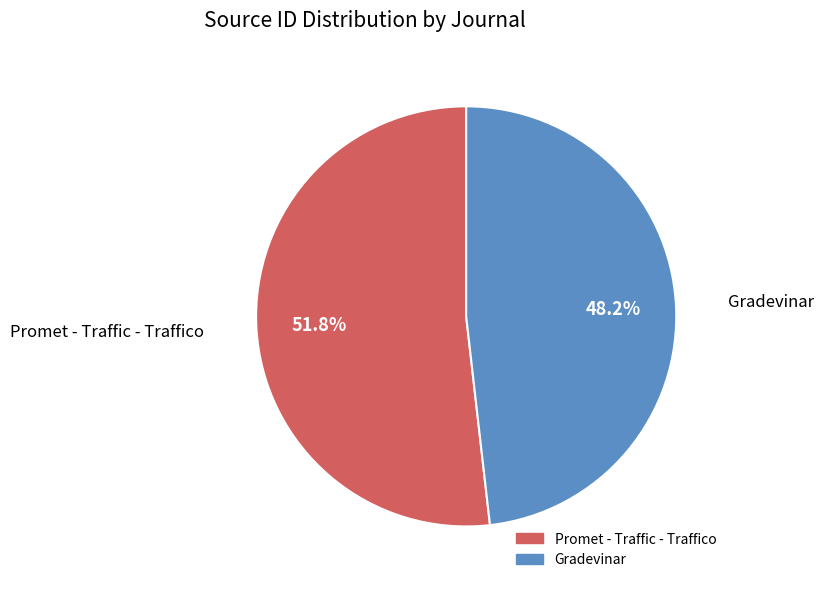

To the nearest percent, what is the difference between the Promet - Traffic - Traffico and Gradevinar slice percentages?

4%